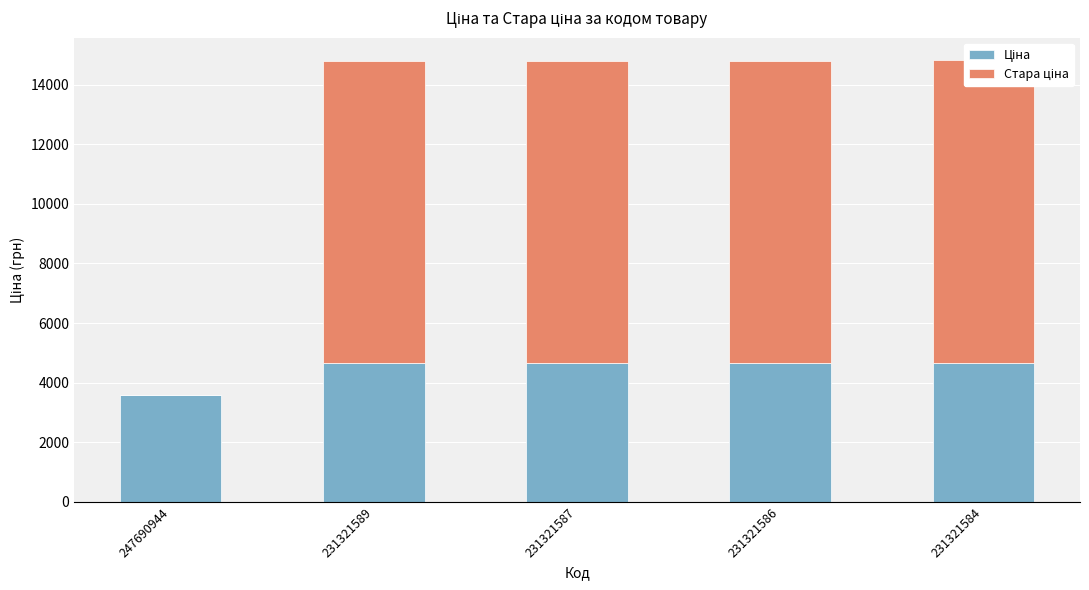

What is the difference between the maximum and second lowest values in the Ціна series?

30.5